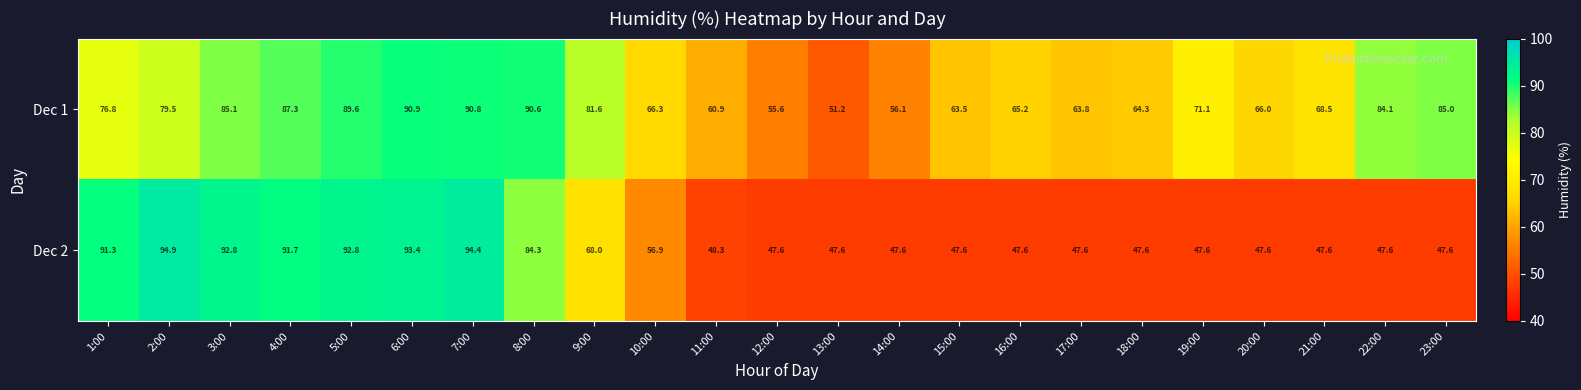

What is the maximum value for Dec 2?

94.9